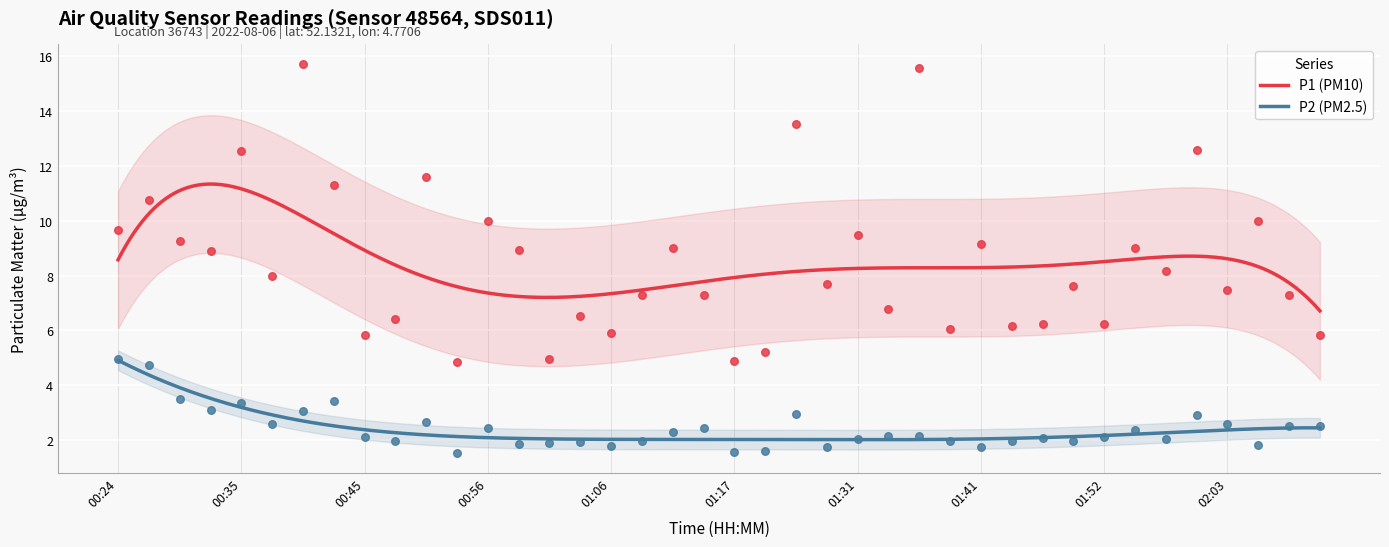

Which series contains the highest Y value?

P1 (PM10)